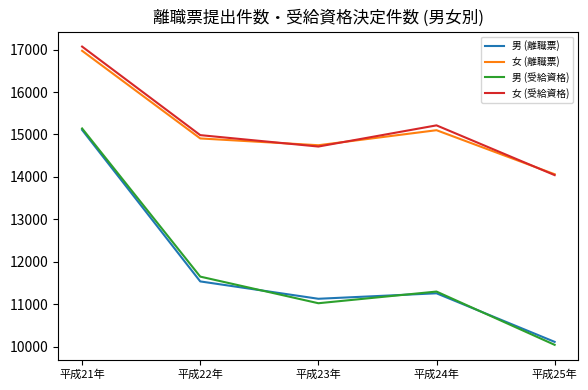

True or false: 女 (受給資格) has a value of 14716 at 平成23年.

True